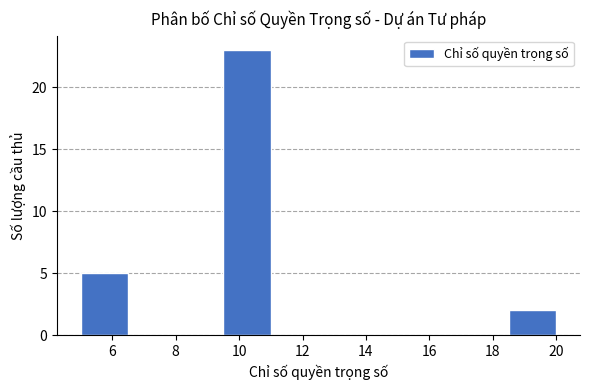

Reading left to right, list every bar in this chart as the range it spans on the x-axis followed by its height. Neither the bar edges nor the heights are printed on the chart, so give them approximately, as read against the axes.

5.0 to 6.5: 5
6.5 to 8.0: 0
8.0 to 9.5: 0
9.5 to 11.0: 23
11.0 to 12.5: 0
12.5 to 14.0: 0
14.0 to 15.5: 0
15.5 to 17.0: 0
17.0 to 18.5: 0
18.5 to 20.0: 2